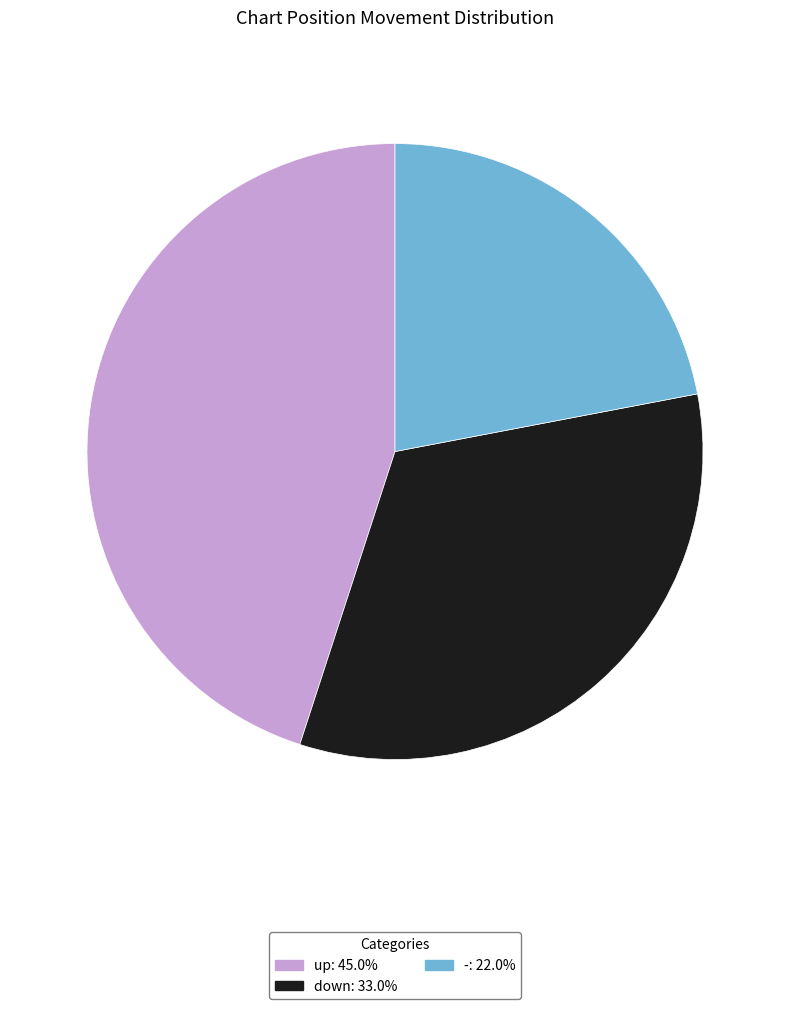

Approximately how many times larger is the value at up compared to -?

2.0